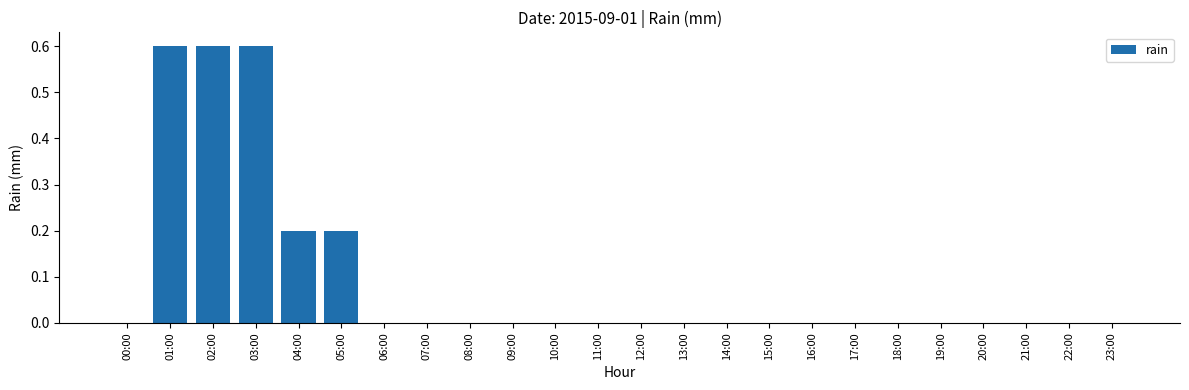

Which has a higher value, 02:00 or 23:00?

02:00